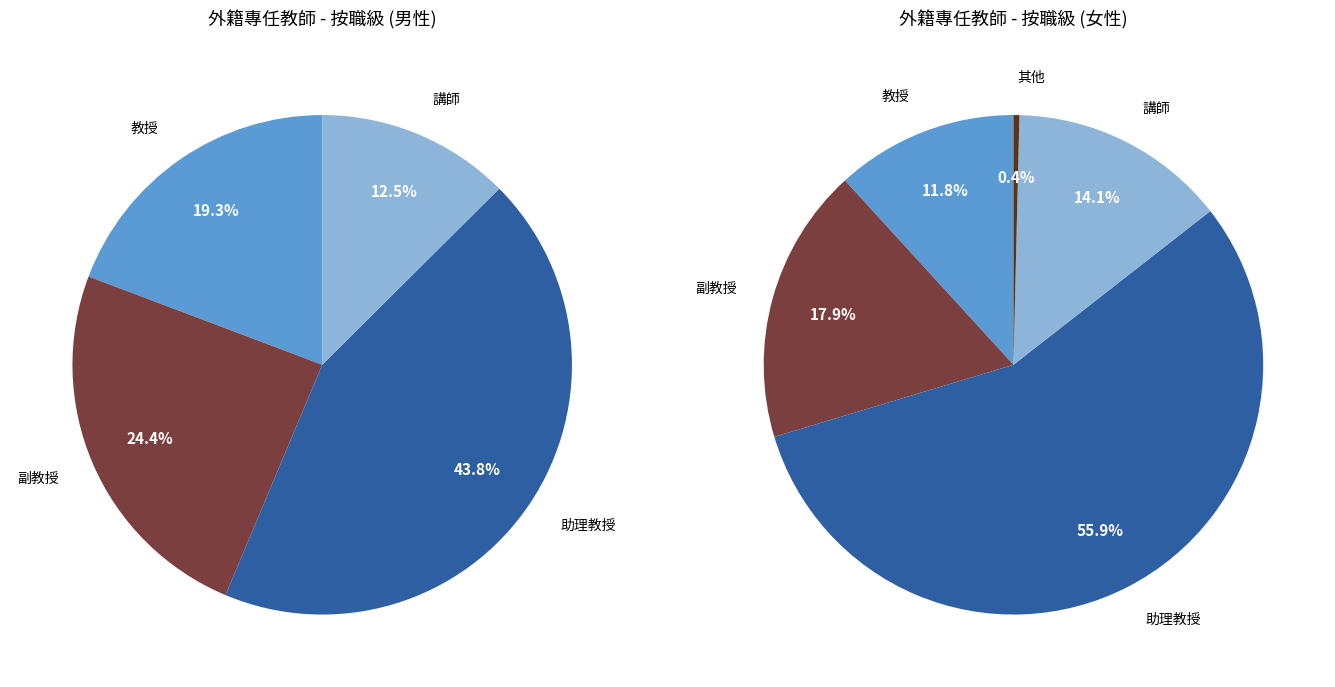

Which category has the biggest portion of the pie?

助理教授